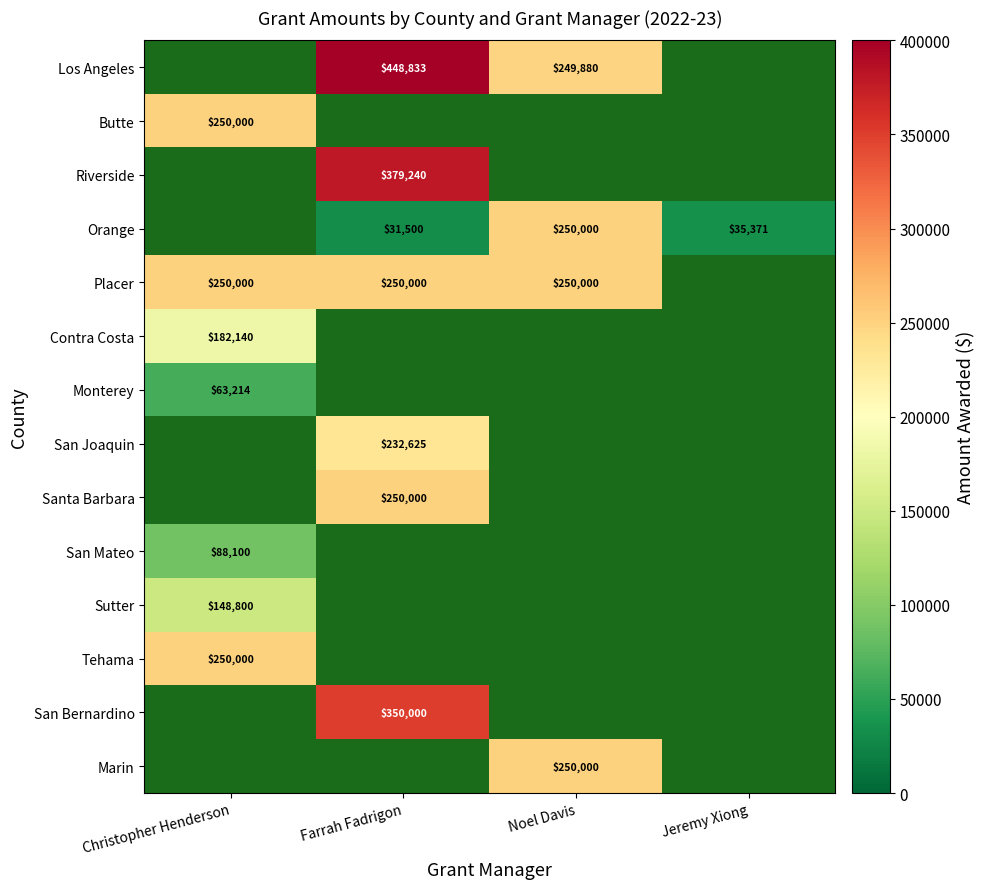

True or false: Riverside has a value of 379240 at Farrah Fadrigon.

True